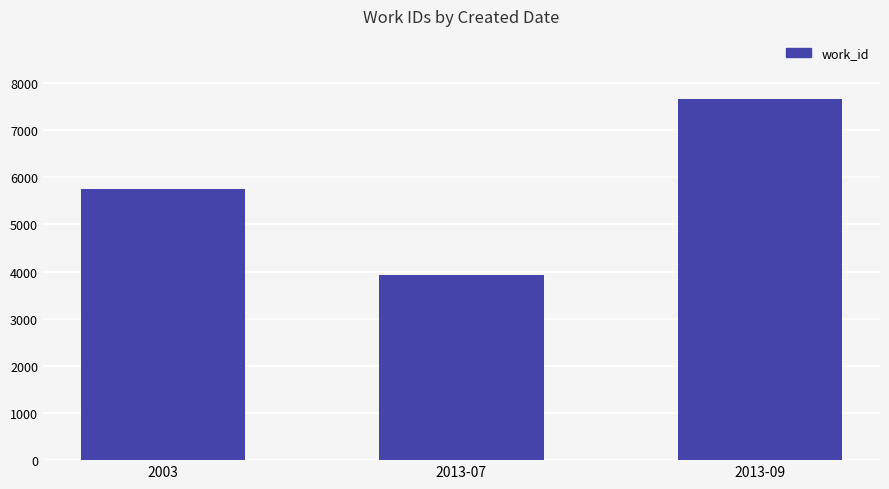

What is the value of the 1st bar from the left?

5746